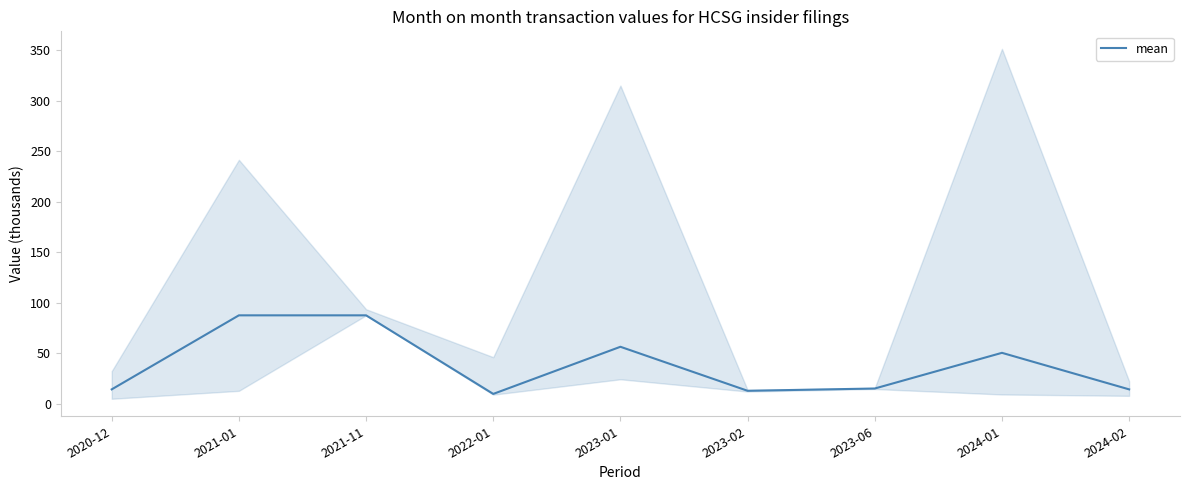

True or false: the data shows 20.3 at 2024-02.

False